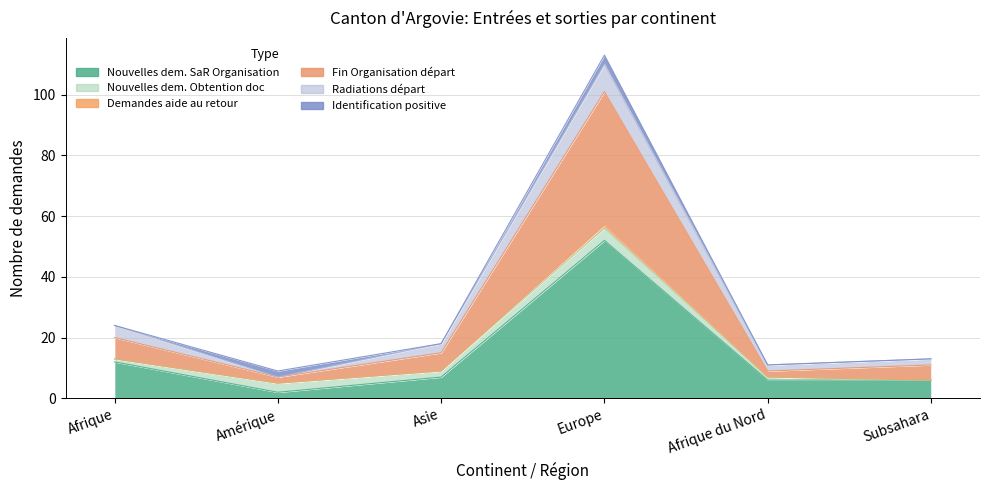

True or false: Demandes aide au retour and Nouvelles dem. SaR Organisation intersect in this chart.

False